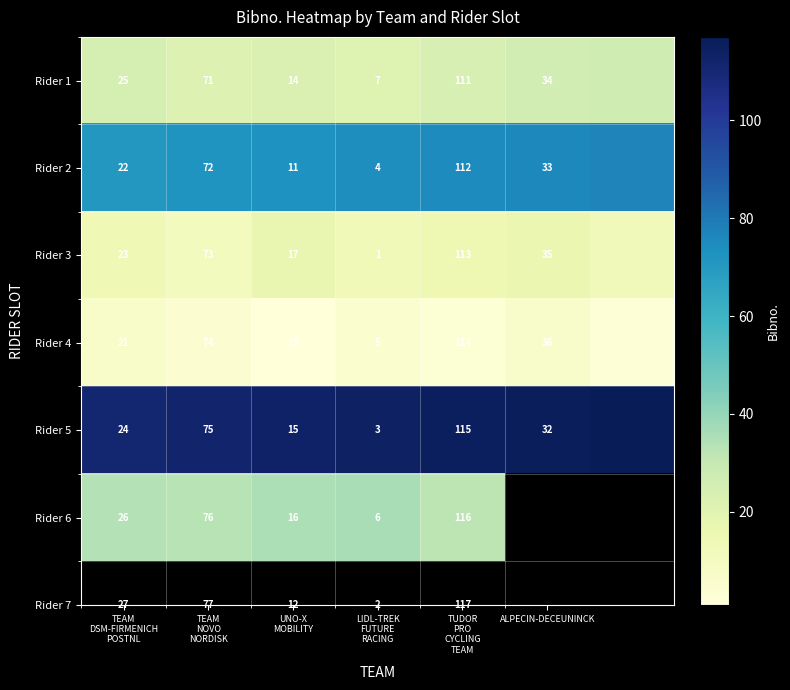

At how many categories does at least one series exceed 15?

7